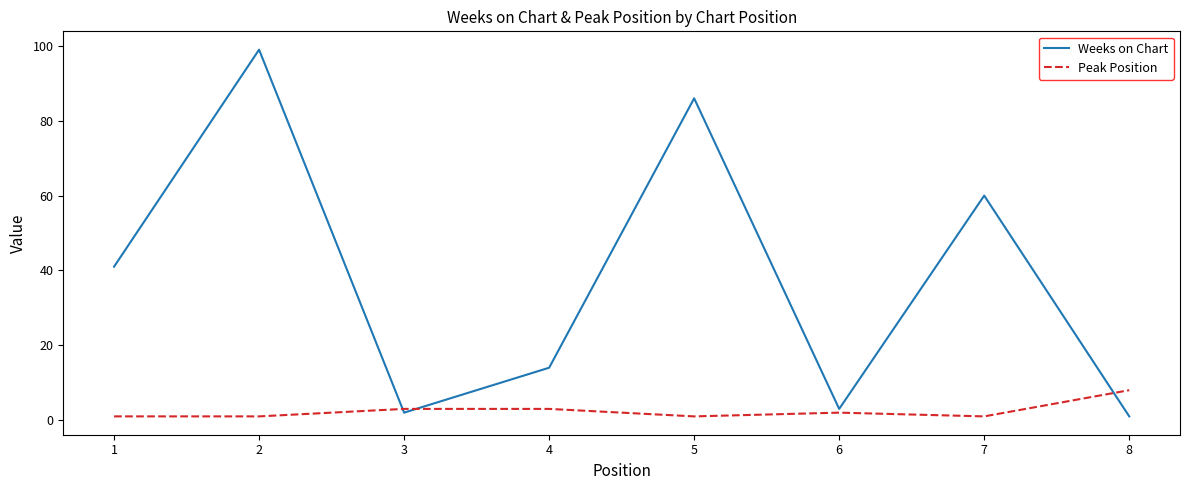

What is the greatest value displayed?

99